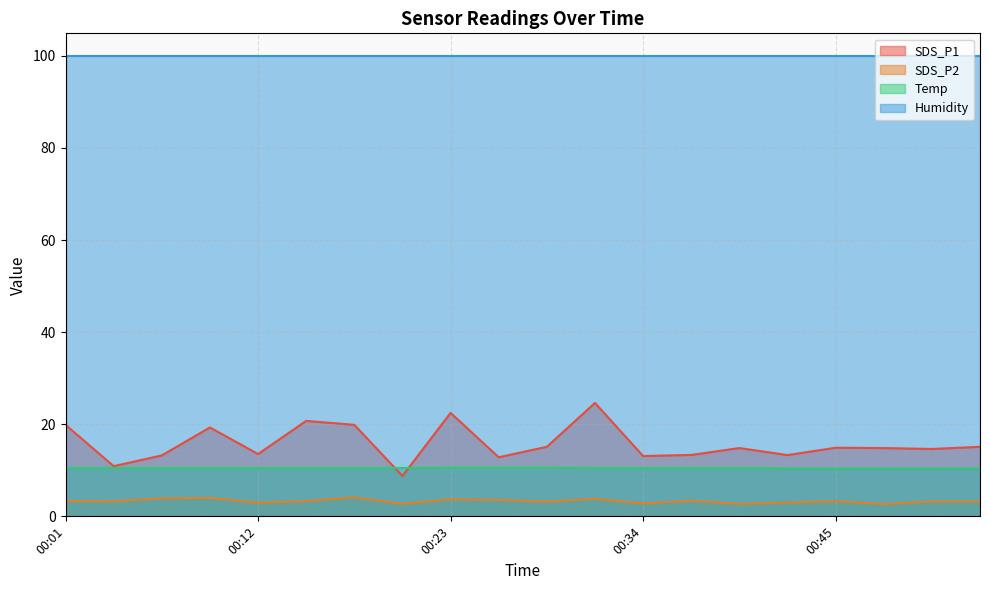

Which series has the widest spread of values?

SDS_P1